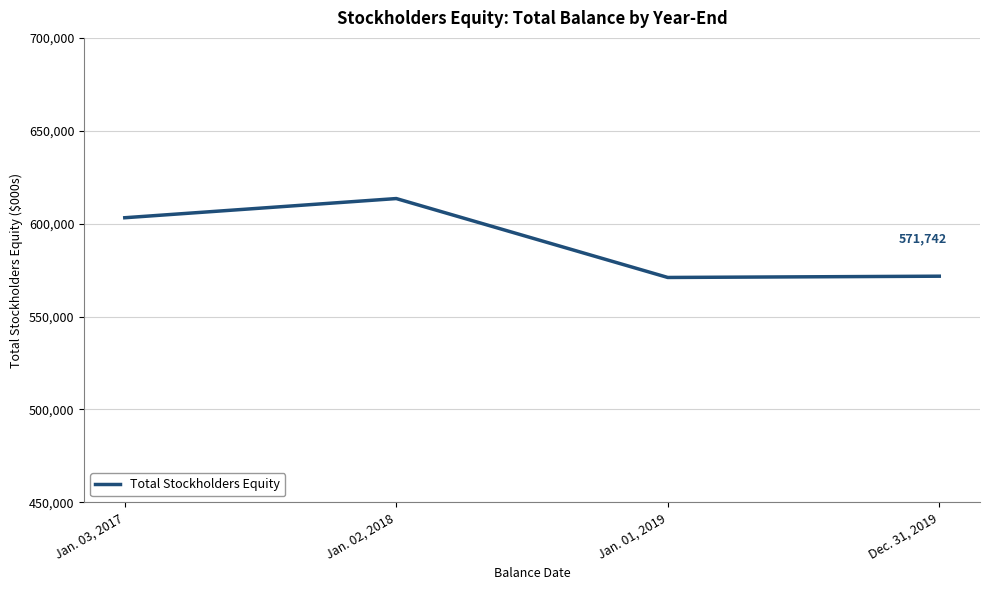

Read the value at Jan. 03, 2017, to the nearest 10.

603210